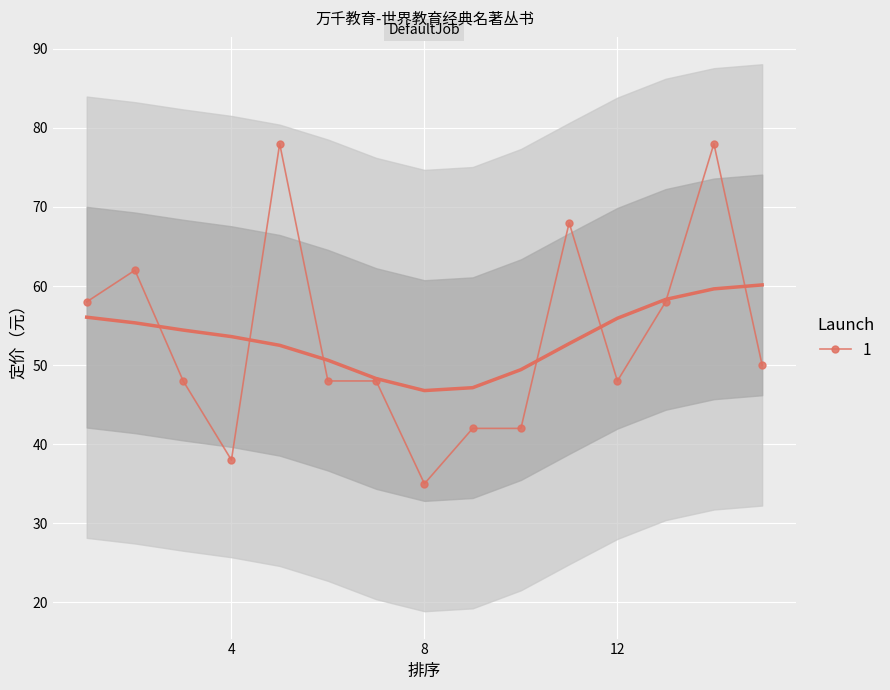

Where does the data first go above 48?

1